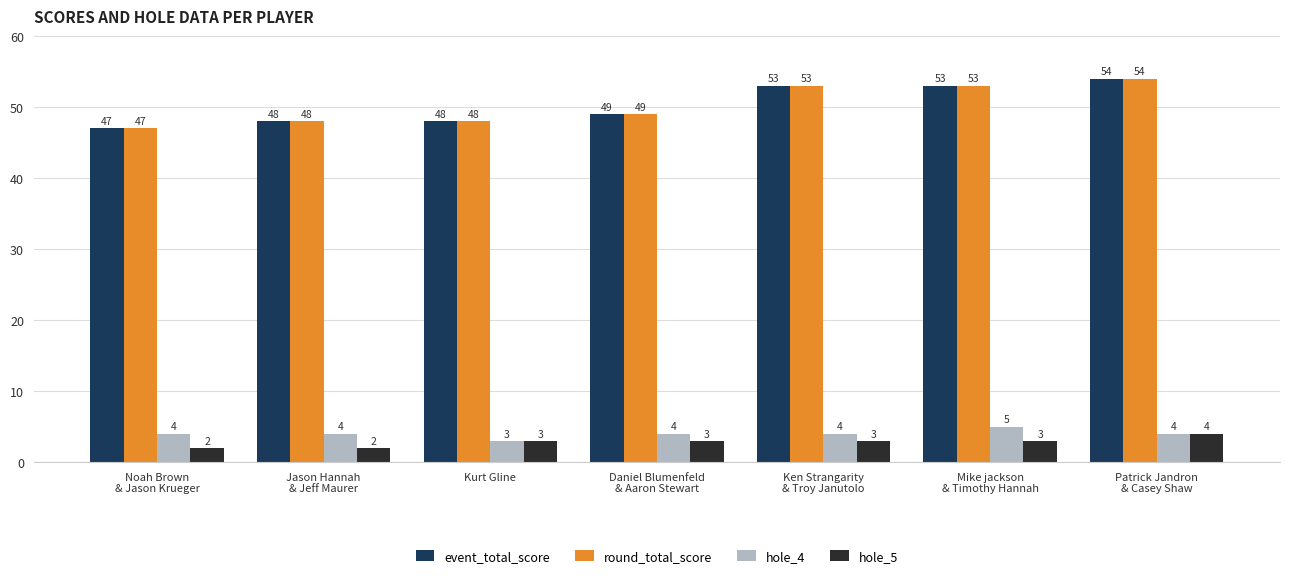

At which label does hole_4 reach its minimum?

Kurt Gline